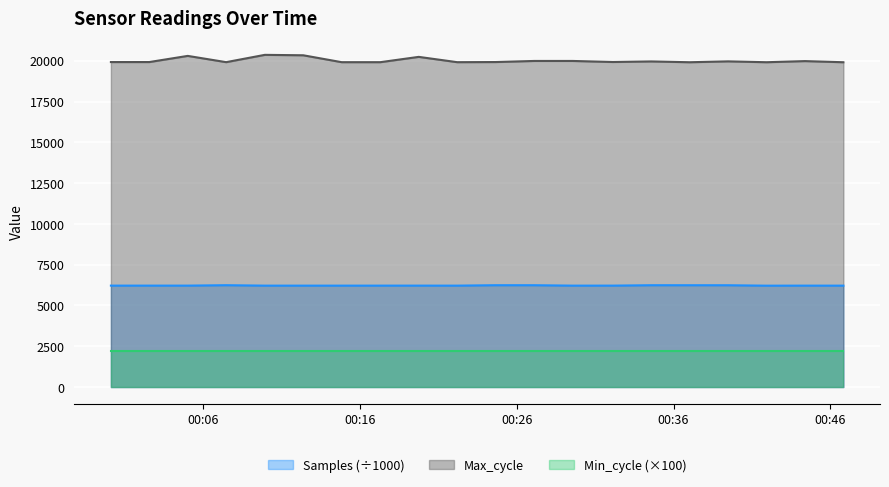

How many interior local peaks does the Samples series have?

6